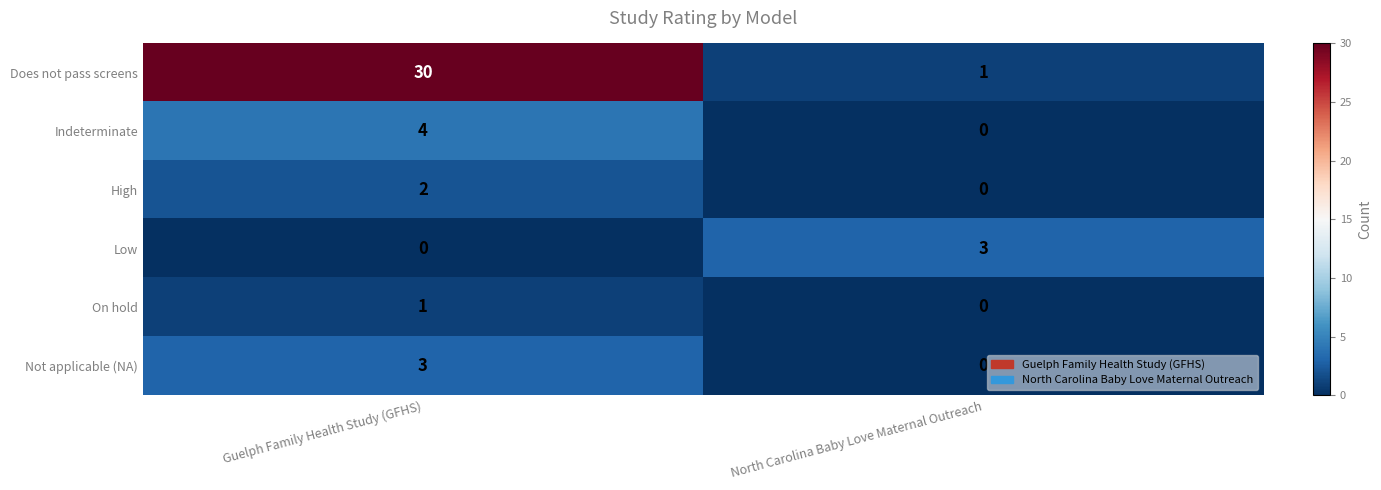

At which label does Not applicable (NA) reach its peak?

Guelph Family Health Study (GFHS)